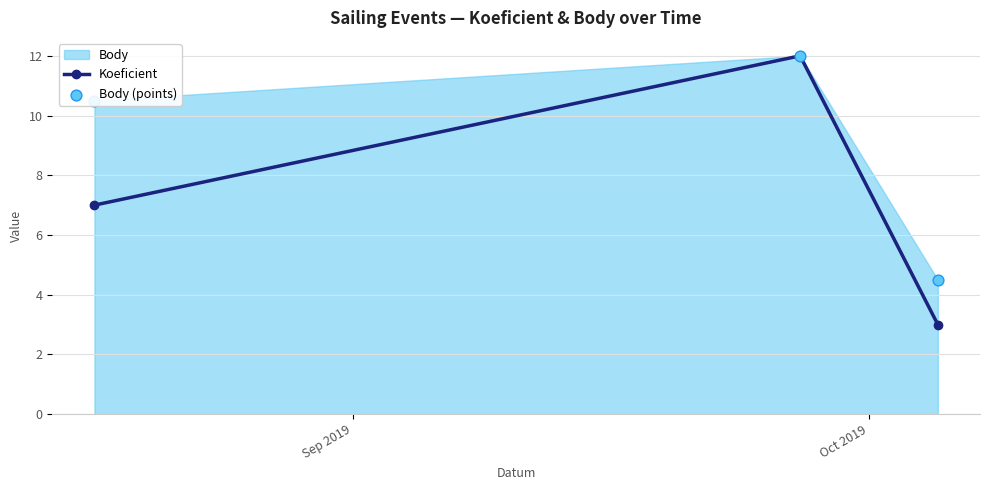

What is the maximum value for Koeficient?

12